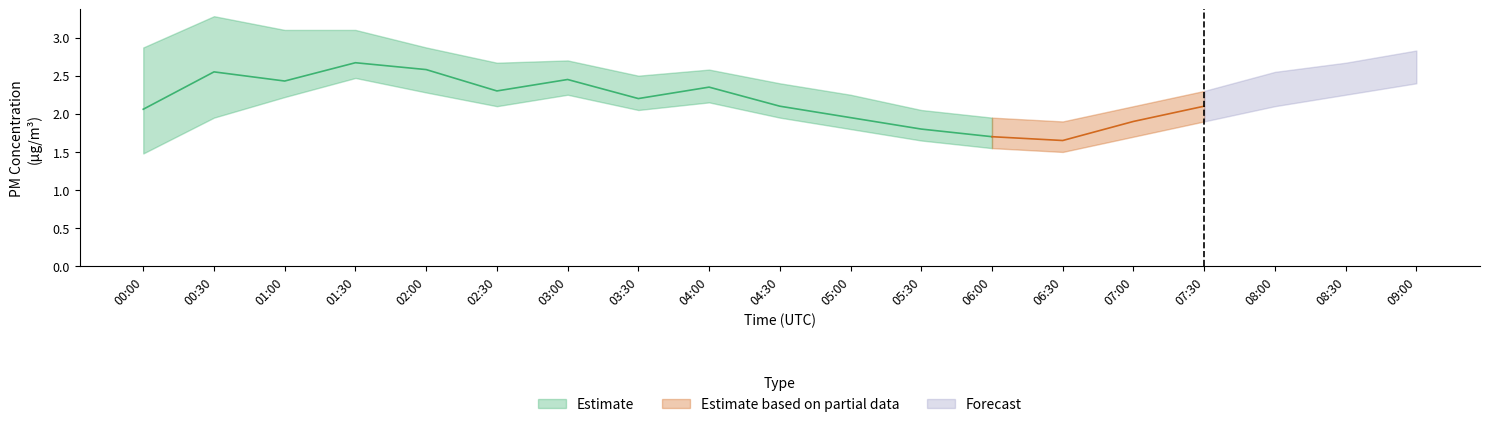

Is it true that P2_low equals 0.2 at 00:30?

False